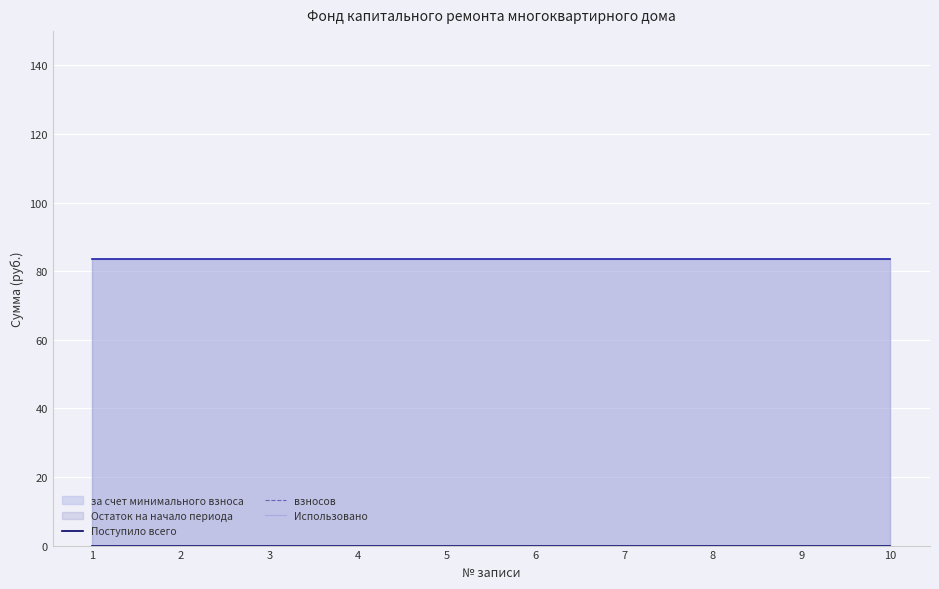

Reading left to right, list all the values displayed in this chart.

за счет минимального взноса: 1=83.5	2=83.5	3=83.5	4=83.5	5=83.5	6=83.5	7=83.5	8=83.5	9=83.5	10=83.5
Поступило всего: 1=0.0	2=0.0	3=0.0	4=0.0	5=0.0	6=0.0	7=0.0	8=0.0	9=0.0	10=0.0
взносов: 1=0.0	2=0.0	3=0.0	4=0.0	5=0.0	6=0.0	7=0.0	8=0.0	9=0.0	10=0.0
Использовано: 1=0.0	2=0.0	3=0.0	4=0.0	5=0.0	6=0.0	7=0.0	8=0.0	9=0.0	10=0.0
Остаток на начало: 1=83.5	2=83.5	3=83.5	4=83.5	5=83.5	6=83.5	7=83.5	8=83.5	9=83.5	10=83.5